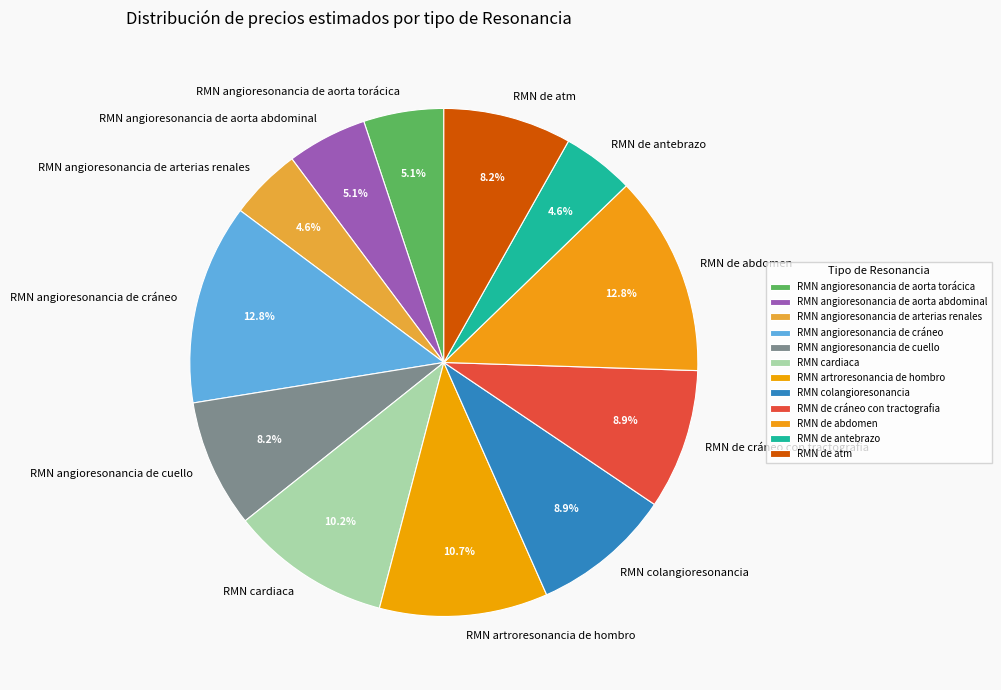

How many segments does this pie chart have?

12